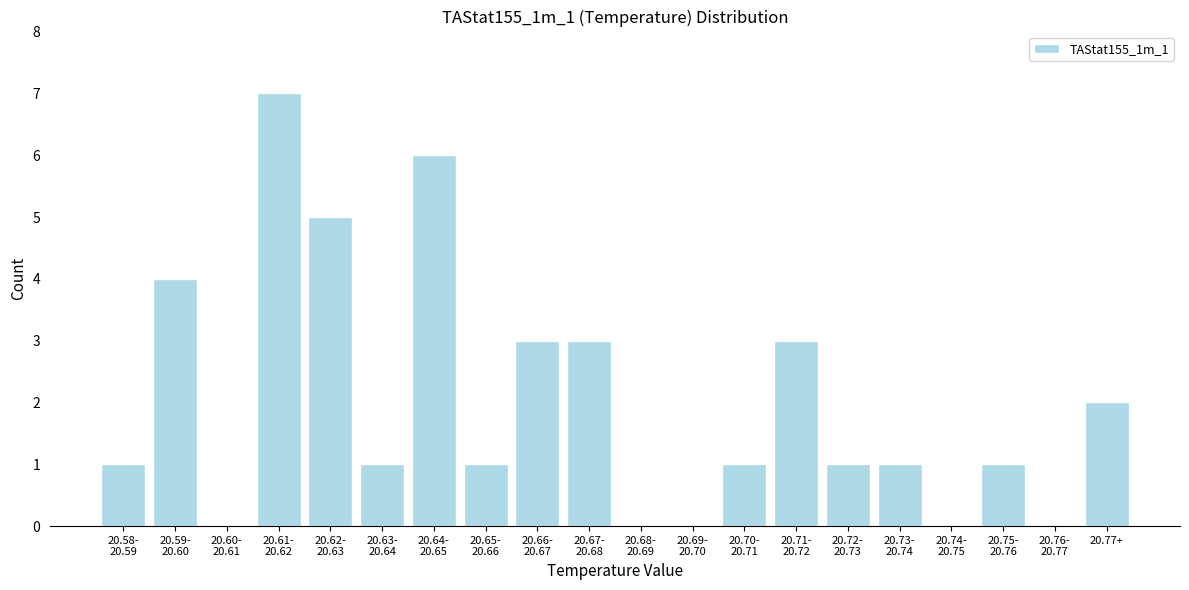

What is the maximum value shown in the chart?

7